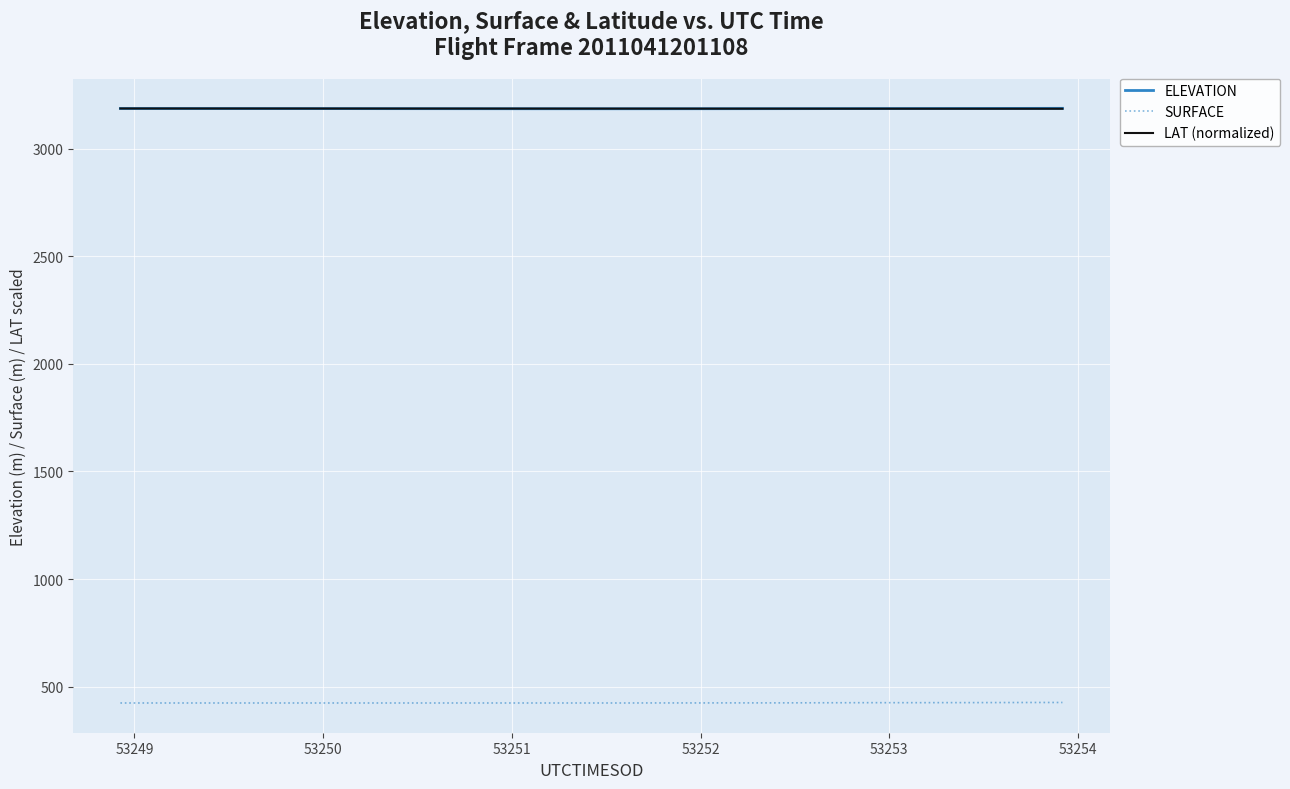

What is the smallest value displayed?

424.4